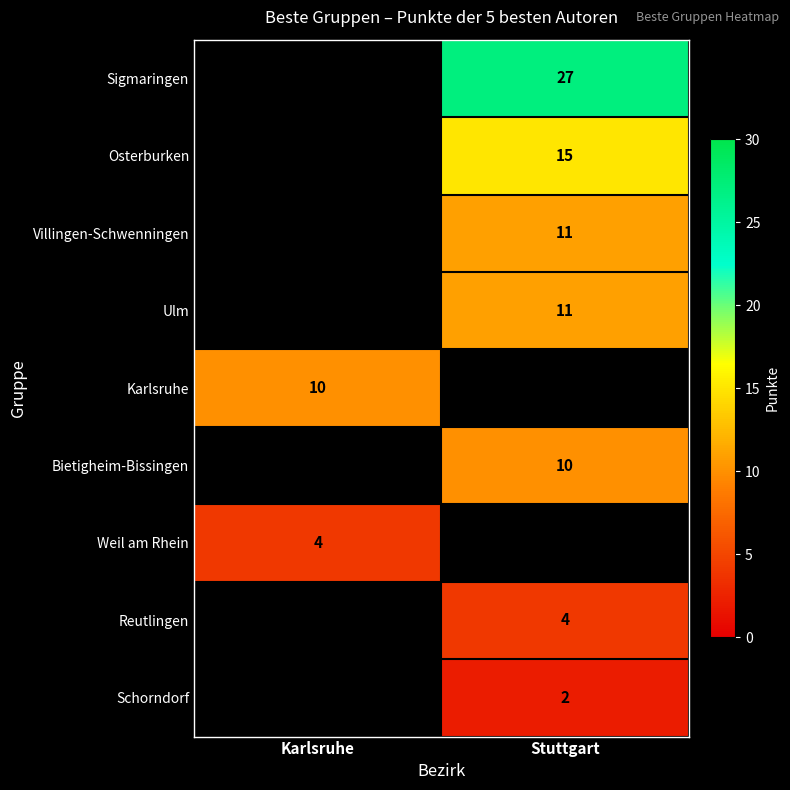

Is it true that Karlsruhe equals 10 at Karlsruhe?

True